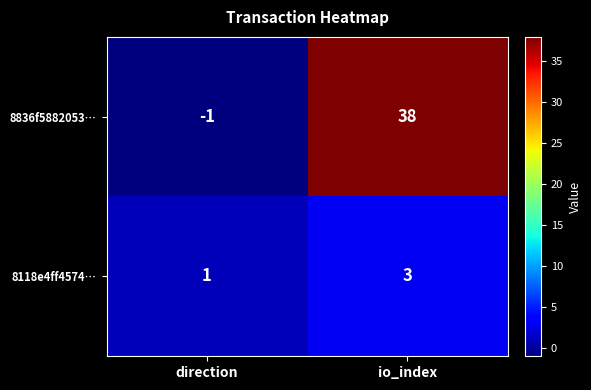

Reading left to right, what are all the values shown in this chart?

8836f5882053…: -1	38
8118e4ff4574…: 1	3